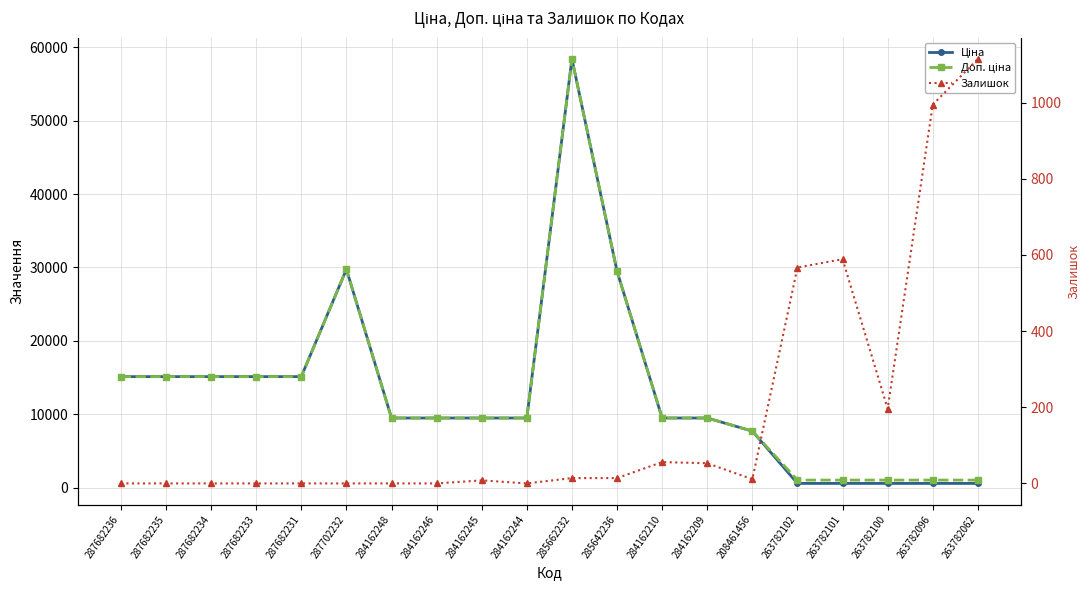

In Залишок, how many points are lower than both neighbors (excluding endpoints)?

3